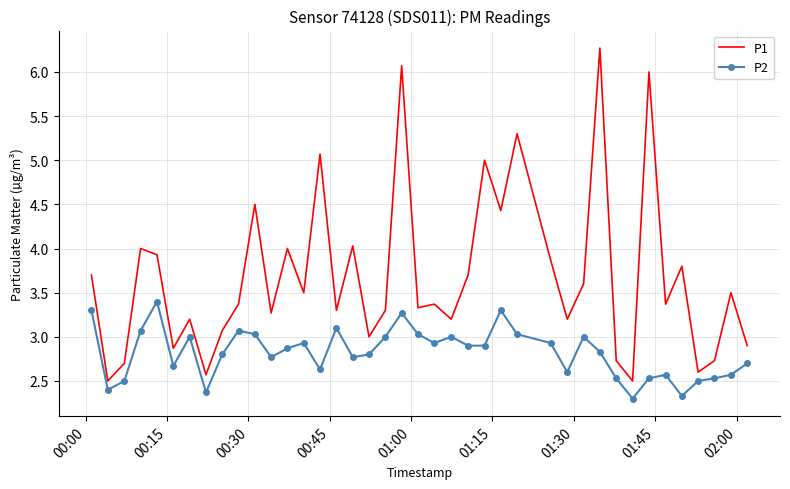

Which series has the largest total across all categories?

P1